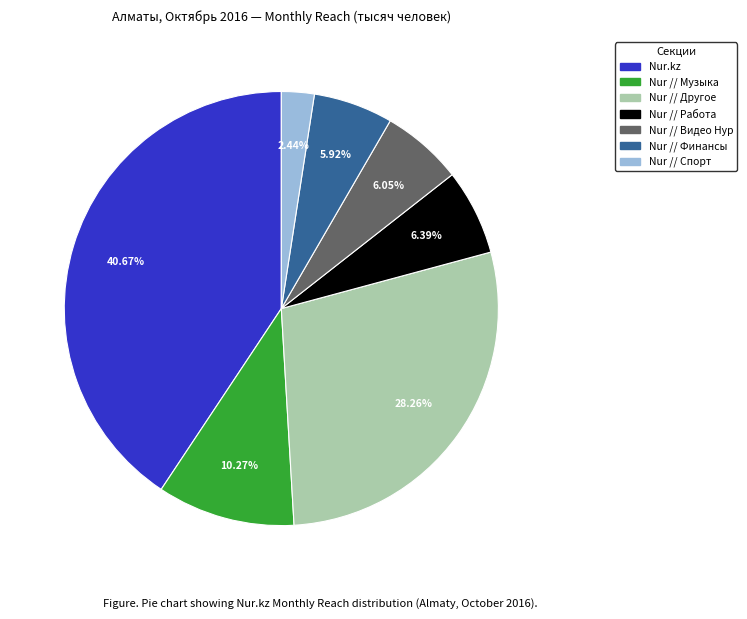

To the nearest percent, what is the average slice percentage?

14%